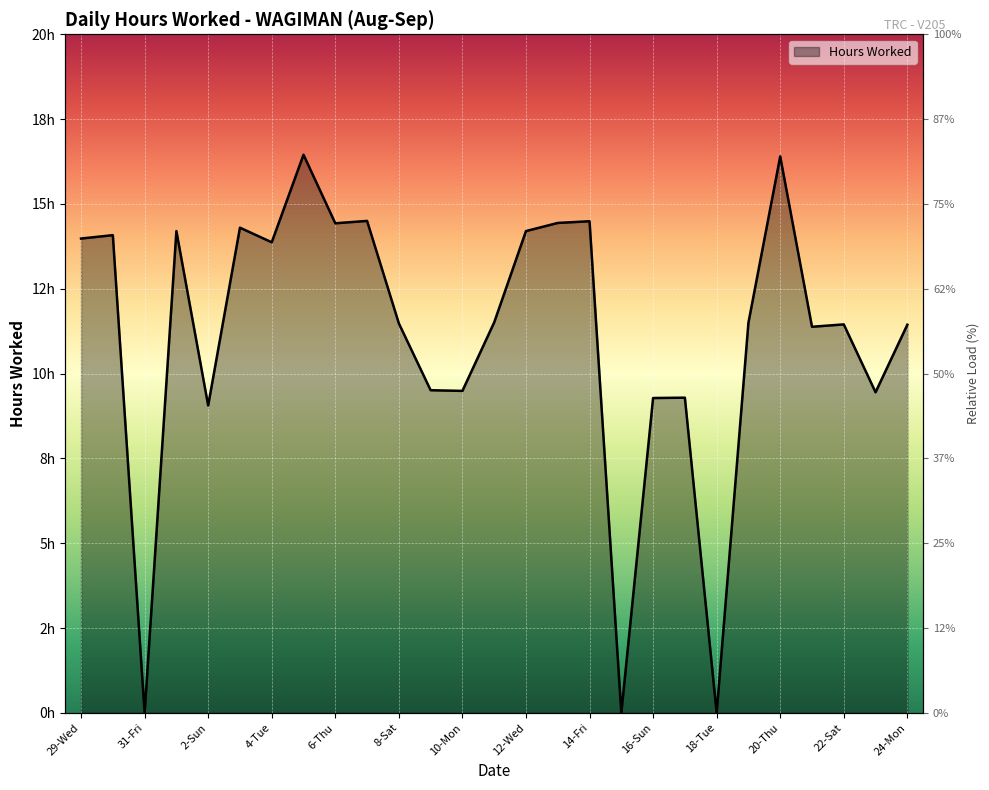

Reading left to right, what are all the values shown in this chart?

14.0	14.1	0.0	14.2	9.1	14.3	13.9	16.4	14.4	14.5	11.5	9.5	9.5	11.5	14.2	14.4	14.5	0.0	9.3	9.3	0.0	11.5	16.4	11.4	11.4	9.4	11.4